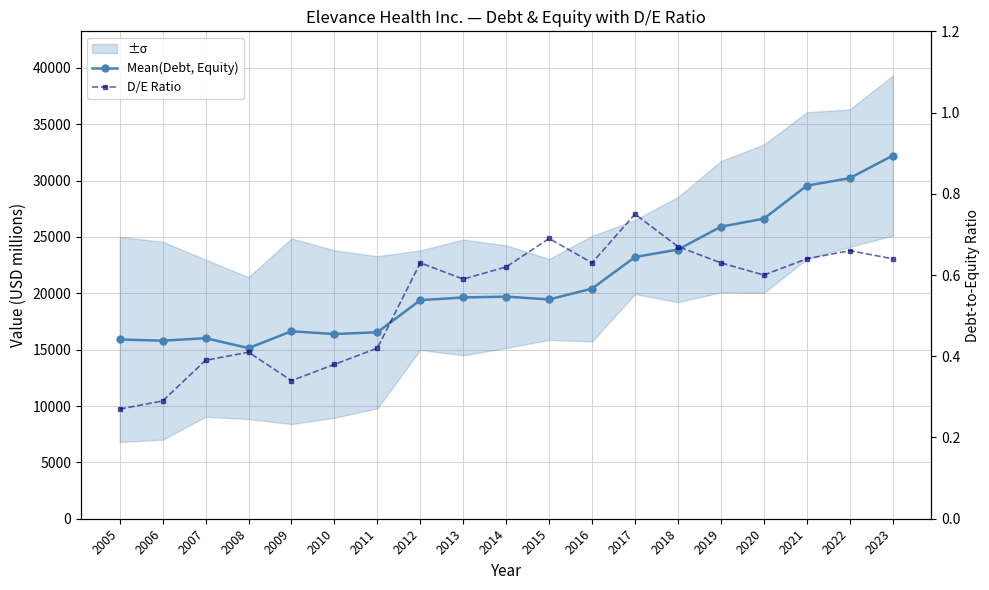

Which series has the largest total across all categories?

Mean(Debt, Equity)